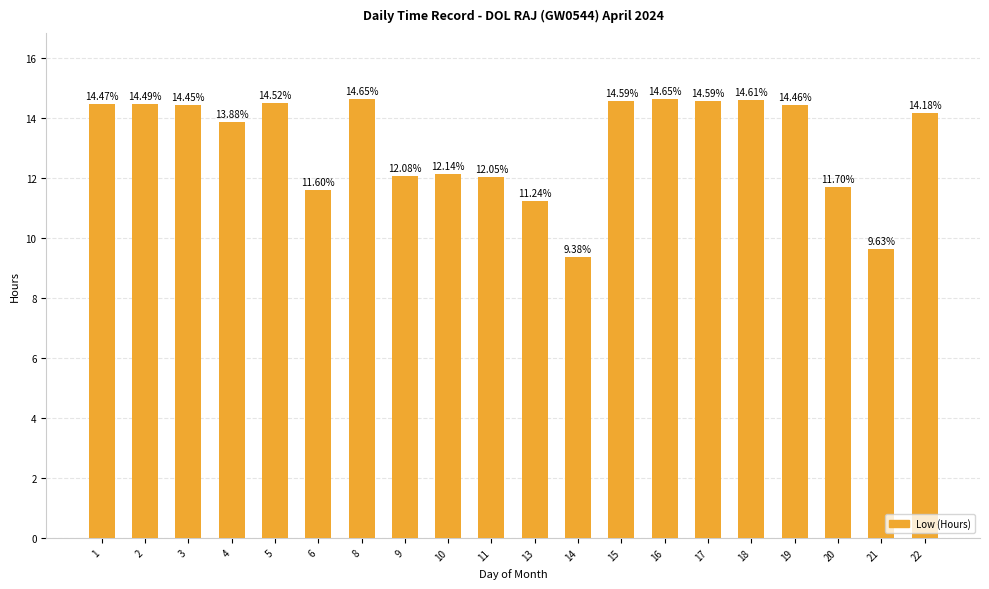

Between 16 and 20, which is larger?

16